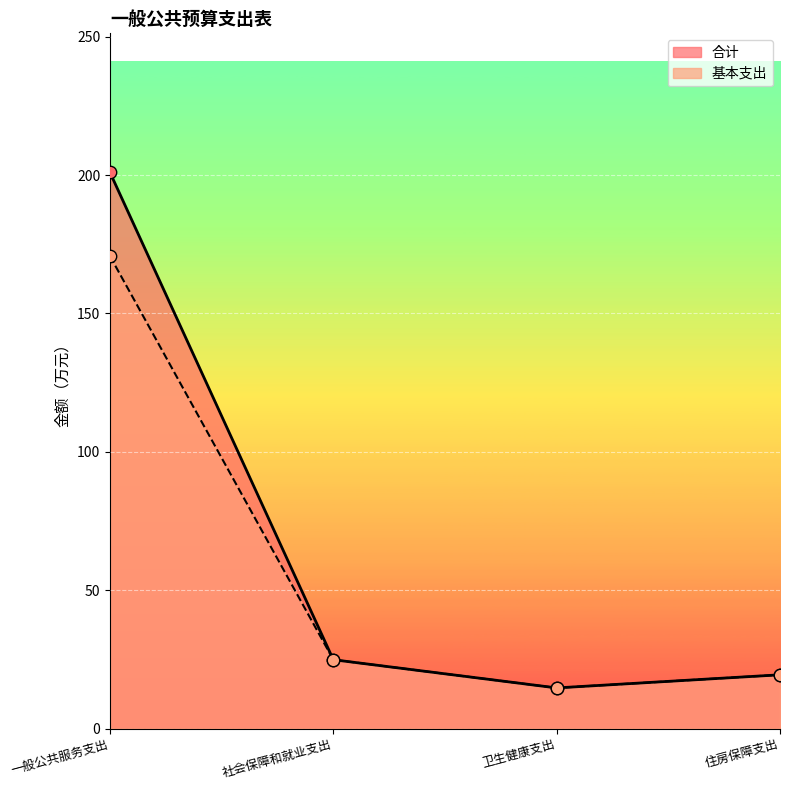

Is the value of 基本支出 at 社会保障和就业支出 greater than the value of 合计 at 住房保障支出?

Yes